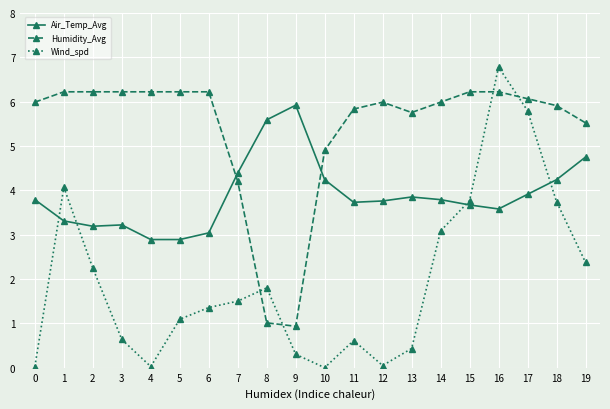

Which series has the largest range (max minus min)?

Wind_spd